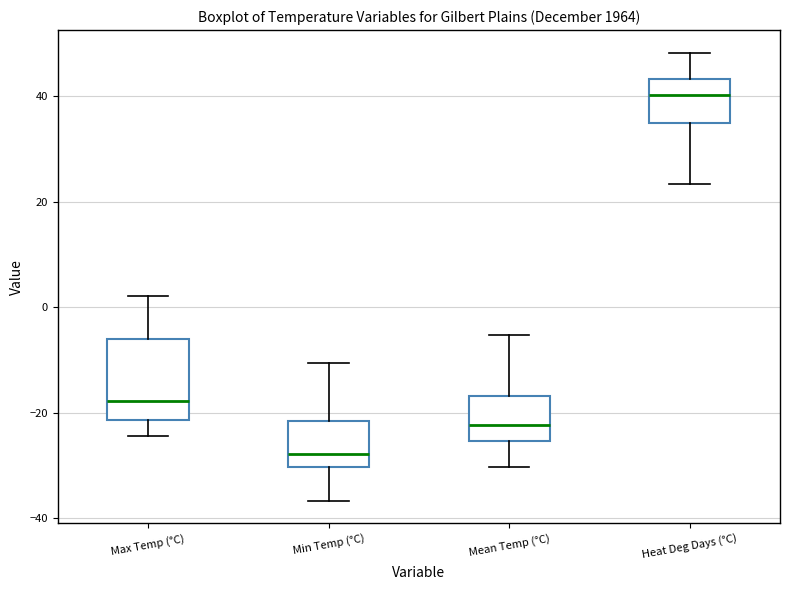

Which box has the highest median line?

Heat Deg Days (°C)